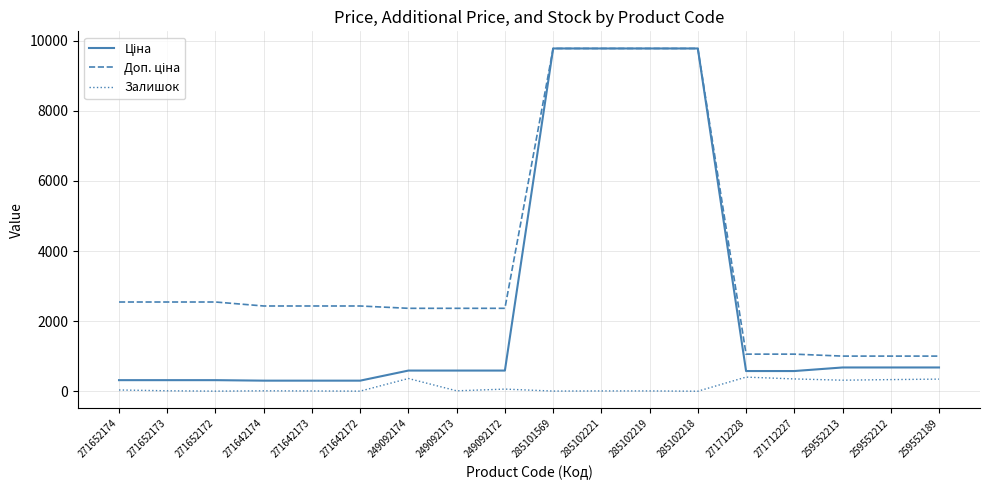

What is the highest value of the Залишок series?

405.0